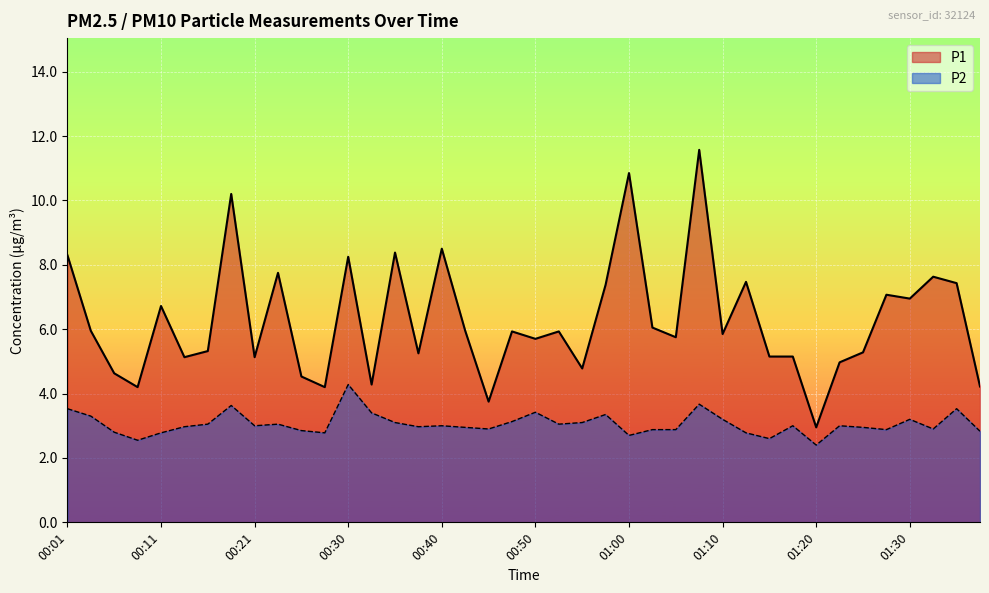

What is the sum of the P2 values at 00:01 and 01:00?

6.2